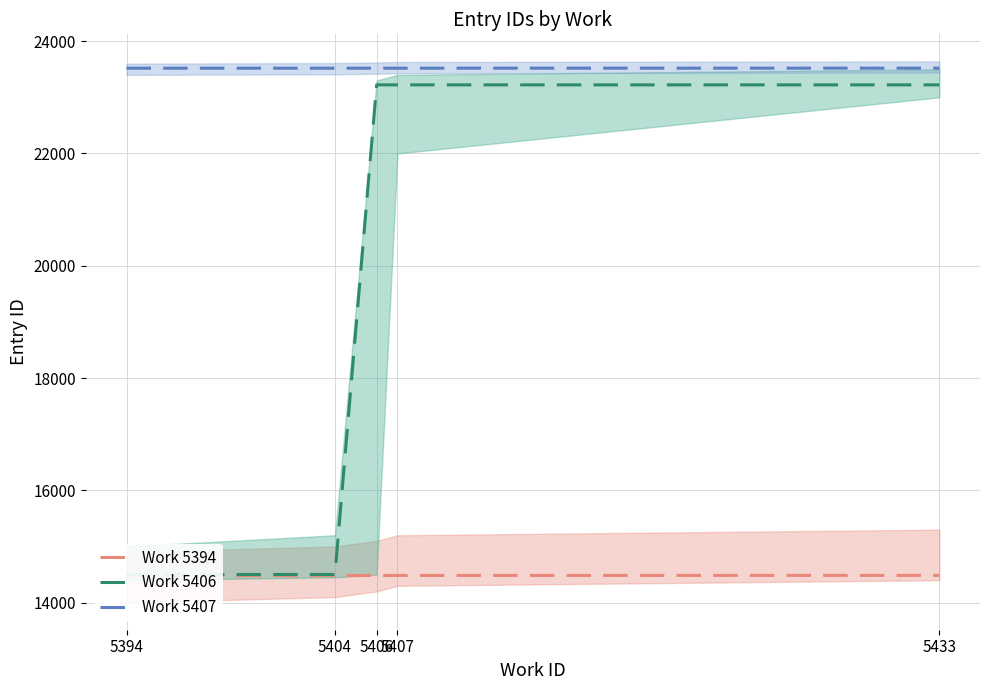

What is the value of the Work 5394 point at the 5th from the left?

14486